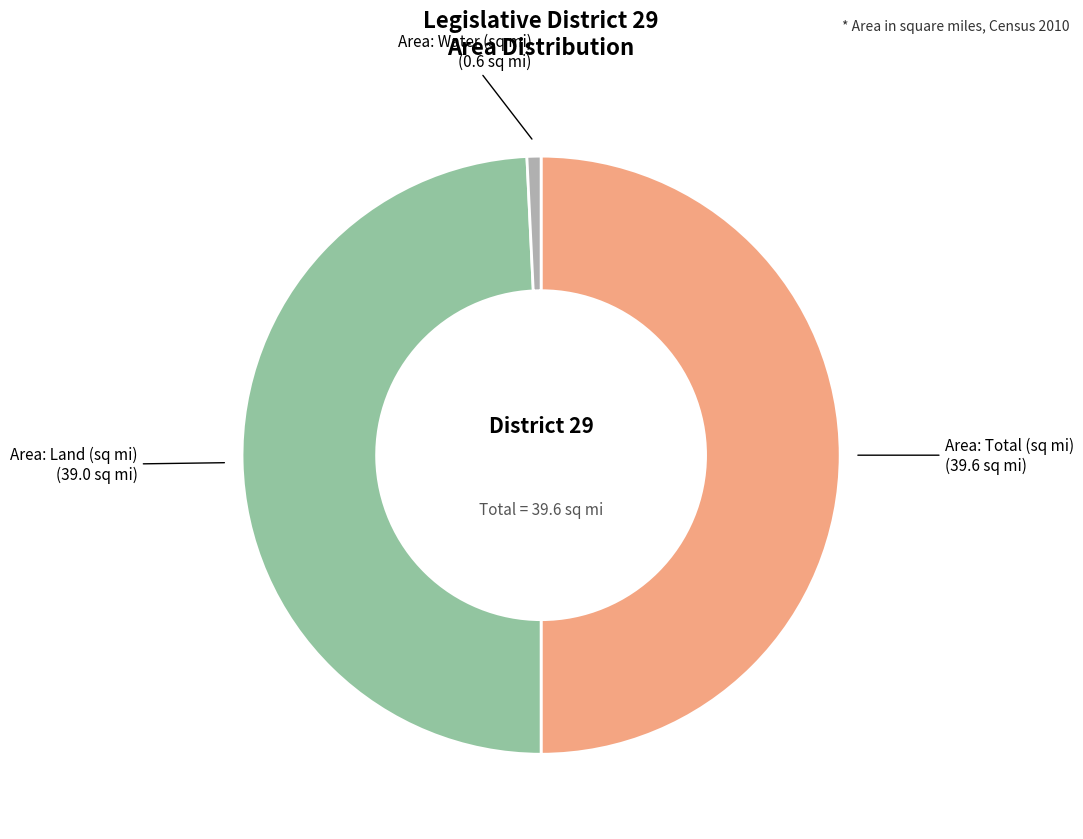

Count the number of slices in the pie.

3